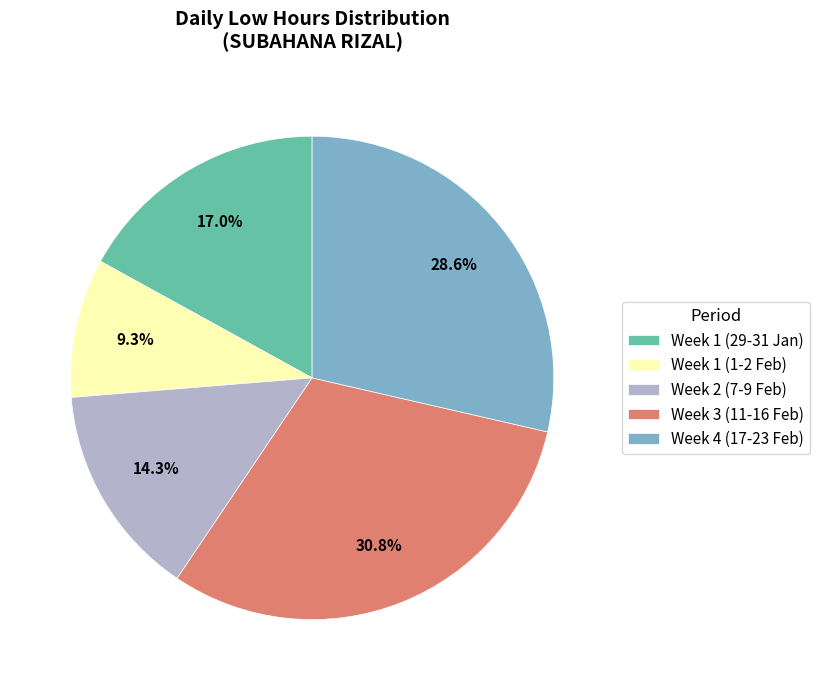

Does any single category account for the majority?

No